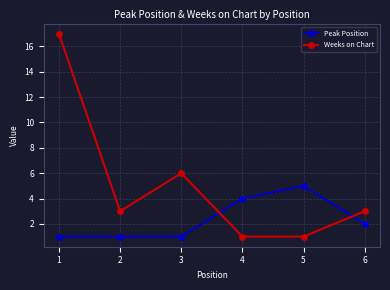

Reading right to left, what are all the values shown in this chart?

Peak Position: 2	5	4	1	1	1
Weeks on Chart: 3	1	1	6	3	17